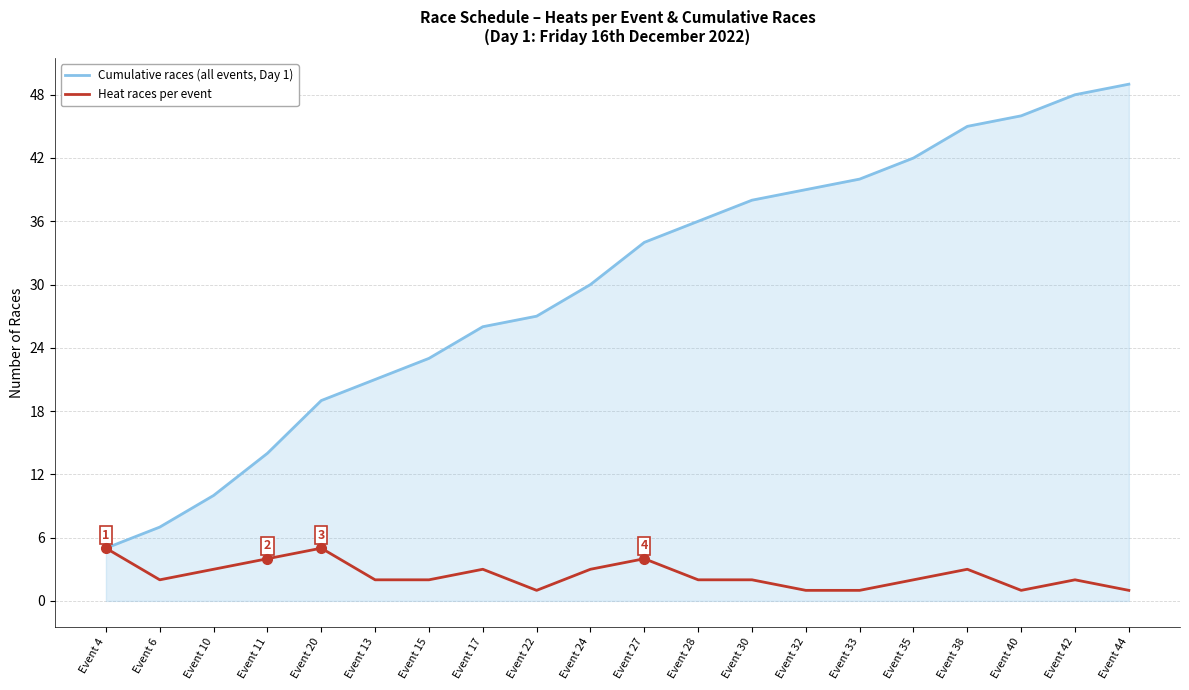

What is the spread (max minus min) of values at Event 6?

5